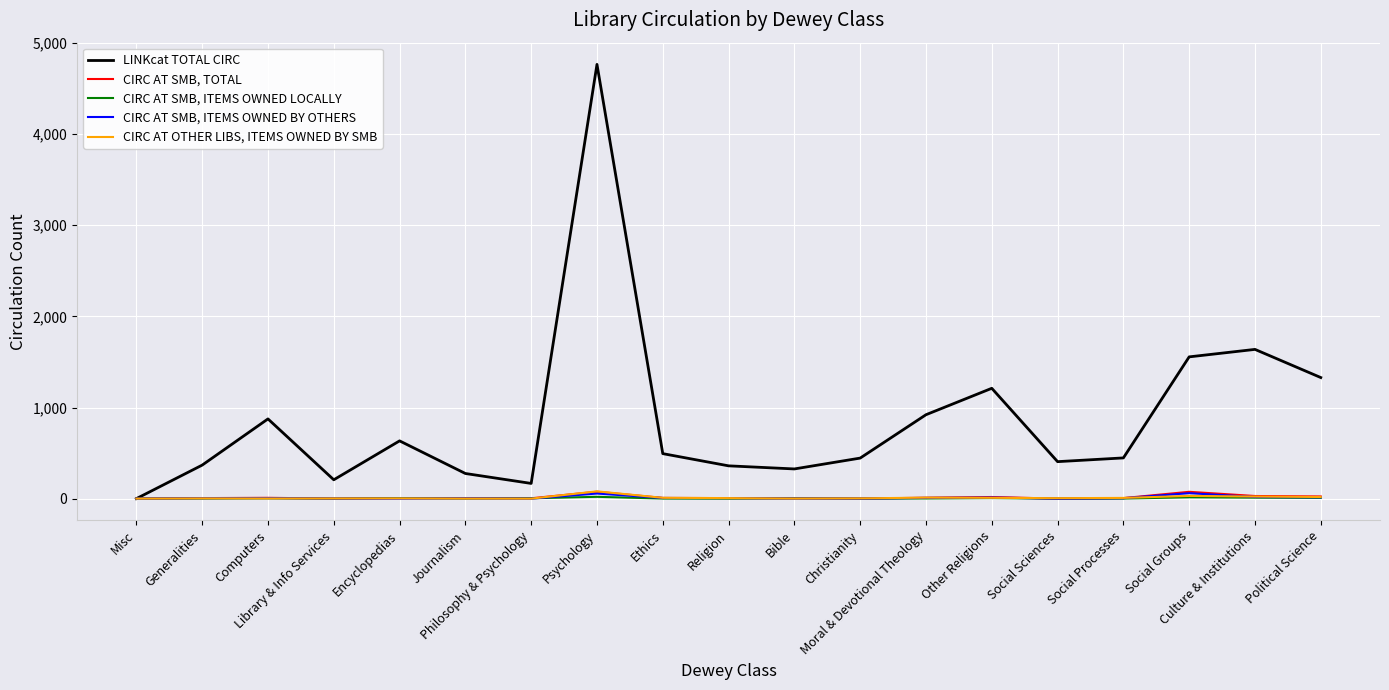

How many categories are shown in the chart?

19